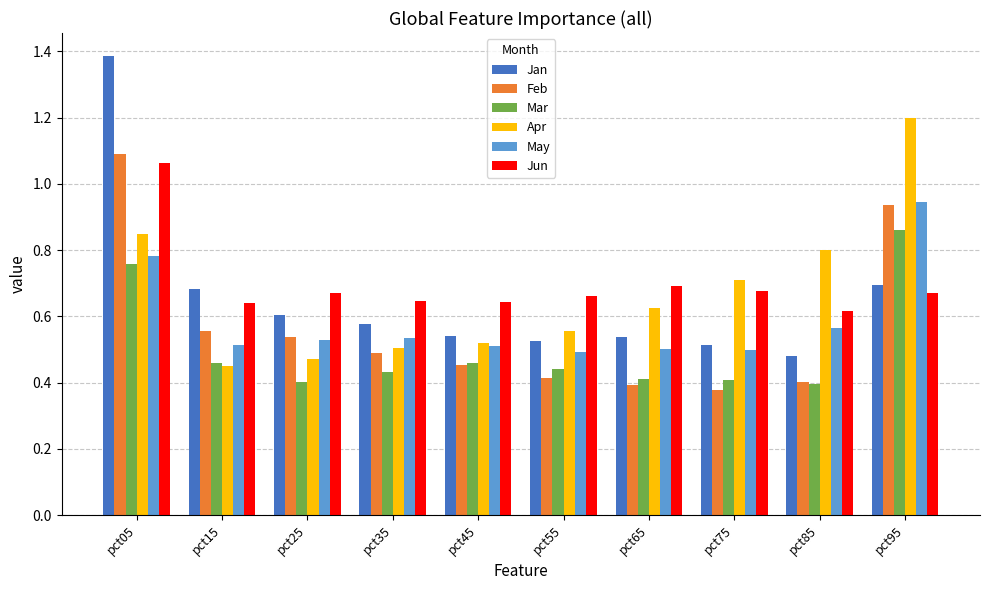

What is the greatest value displayed?

1.4